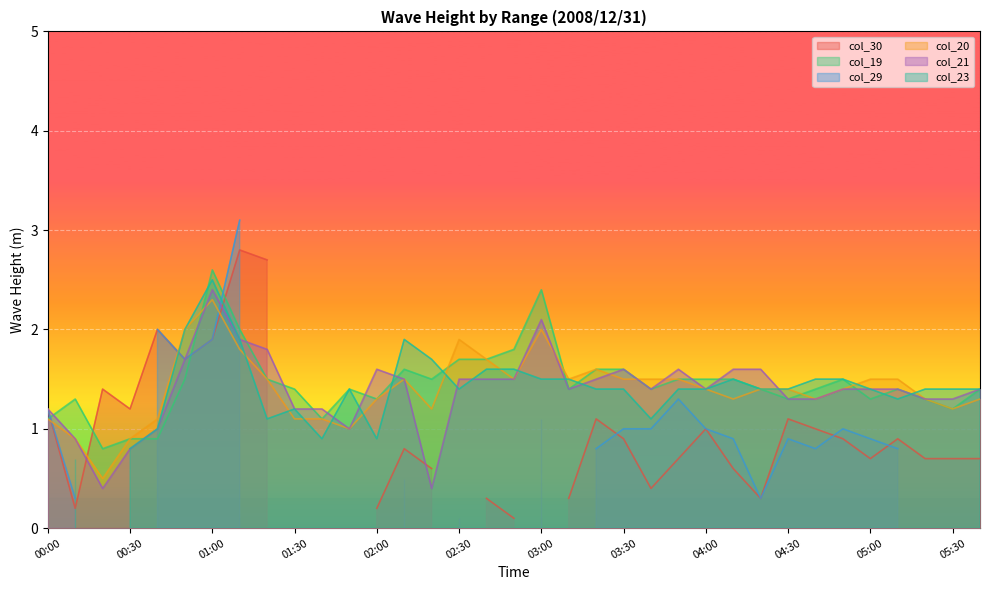

The col_19 series shows 2.2 at 02:30. True or false?

False